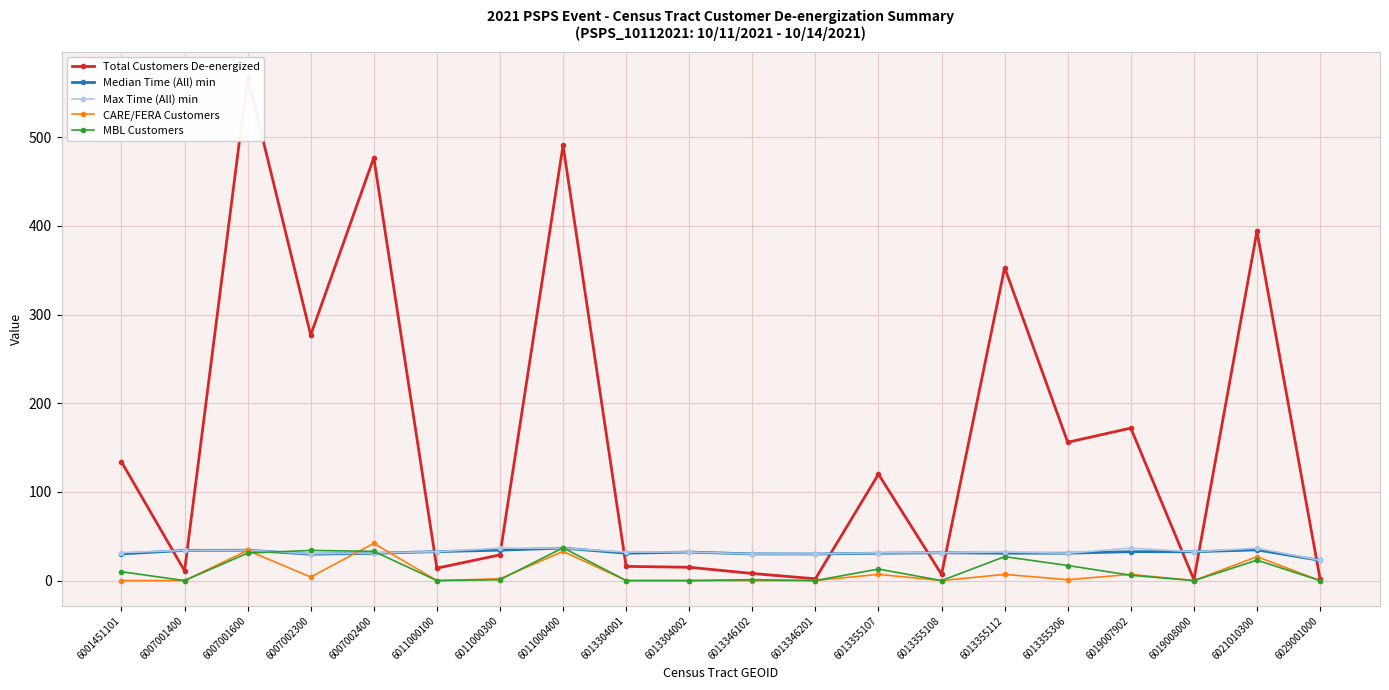

What are all the series names shown in the legend?

Total Customers De-energized, Median Time (All) min, Max Time (All) min, CARE/FERA Customers, MBL Customers